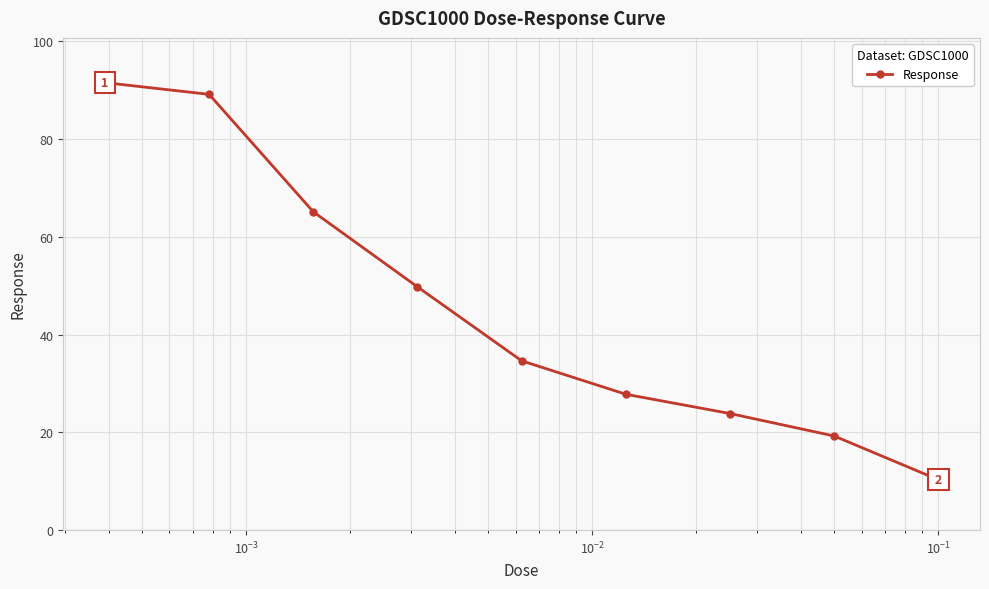

What is the value of the 9th point from the left?

10.3